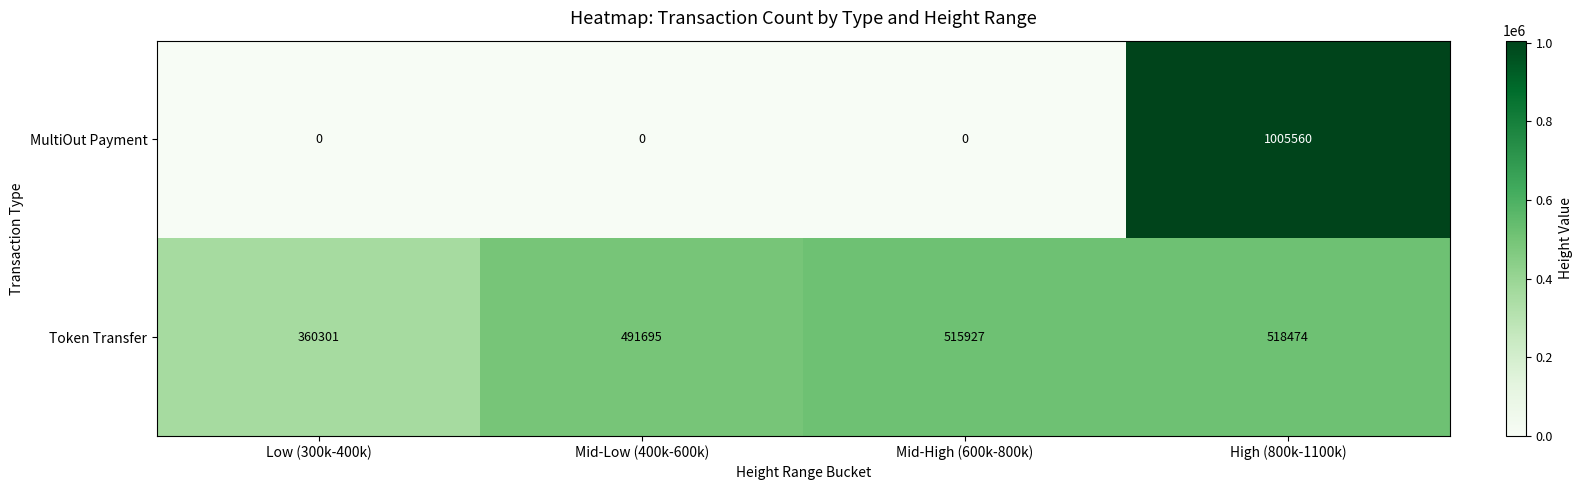

Rank the series by their maximum value, from lowest to highest.

Token Transfer, MultiOut Payment